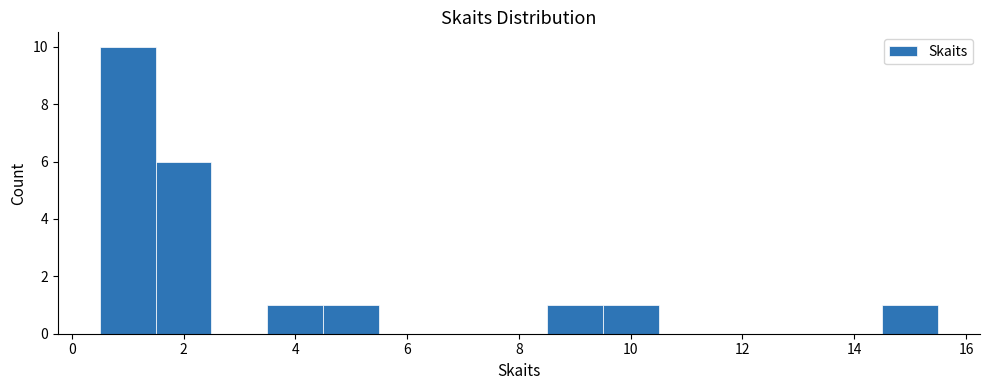

Which range on the x-axis has the tallest bar?

0.5 to 1.5